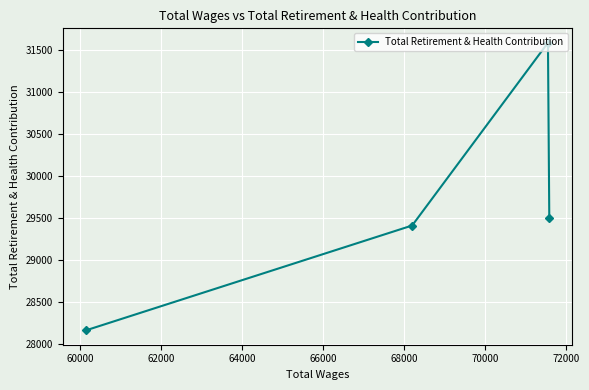

How many interior local peaks (higher than both neighbors) does the data have?

1